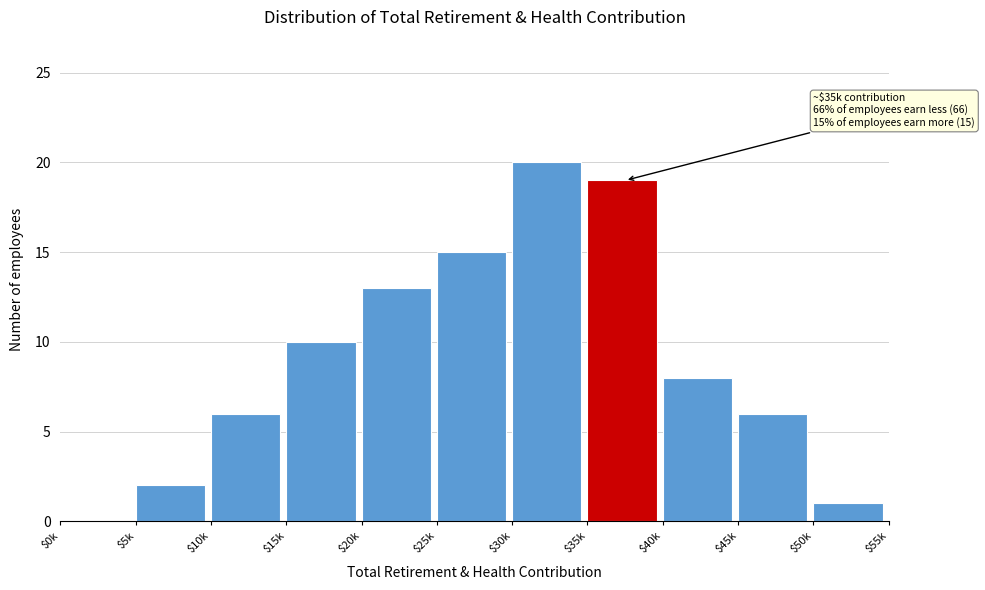

Which label corresponds to the largest value in the chart?

$30k